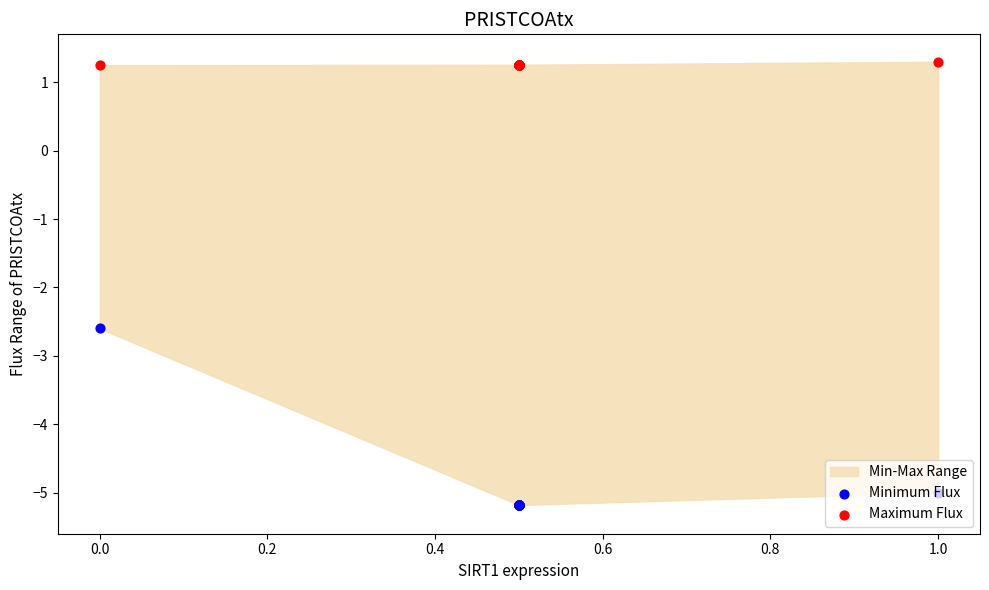

Which series has the widest spread of Y values?

Minimum Flux